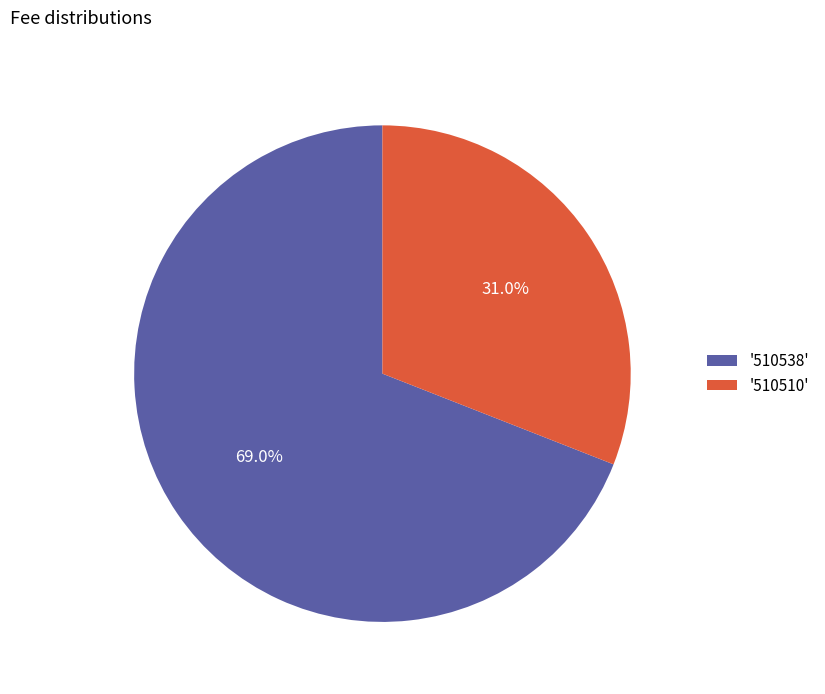

What percentage do '510538' and '510510' together represent?

100.0%